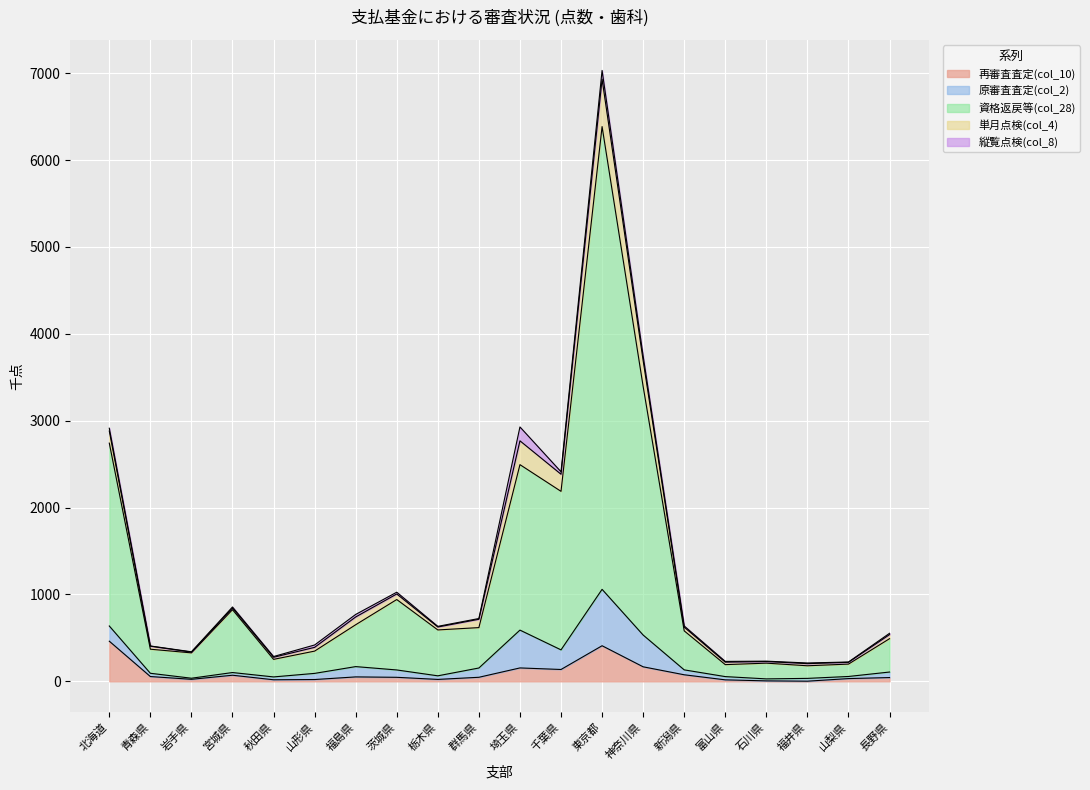

Which series has the largest total across all categories?

col_28